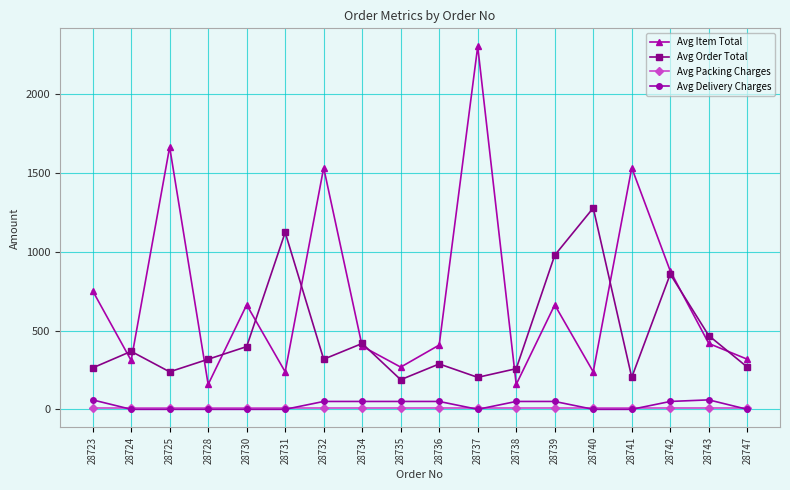

Which category has the highest value across all series?

28737